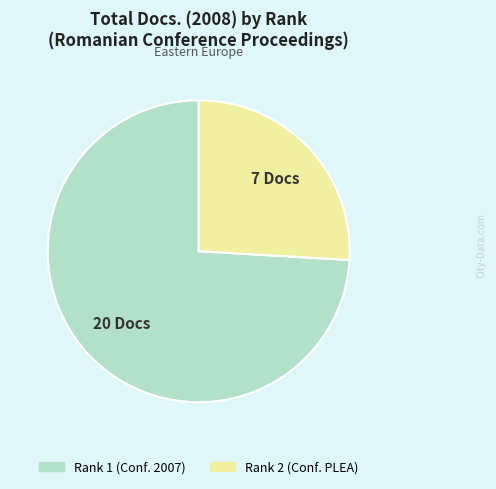

Does any single category account for the majority?

Yes